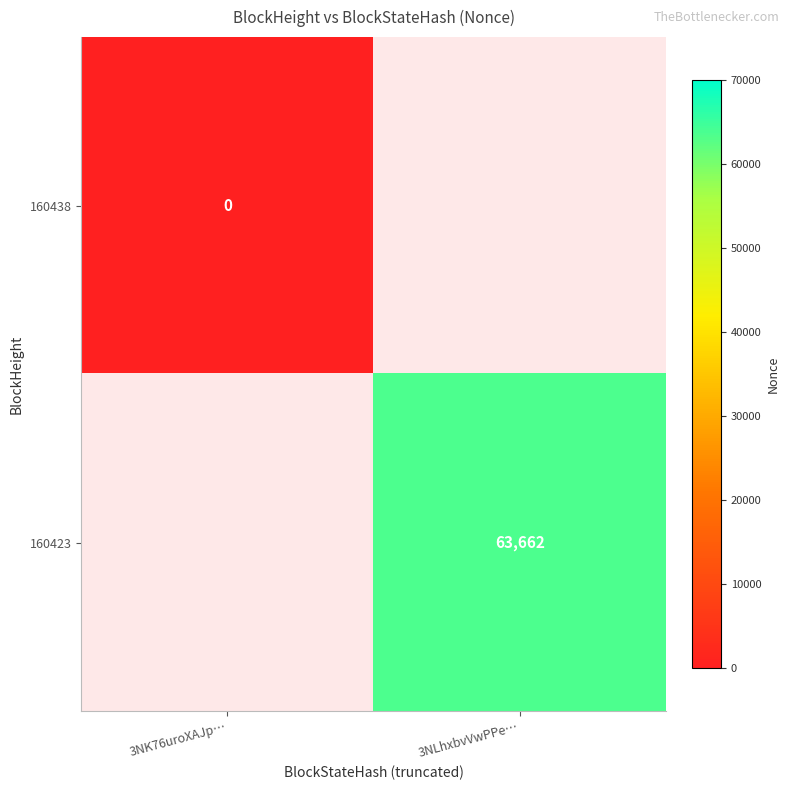

The 160423 series shows 106034 at 3NLhxbvVwPPe…. True or false?

False